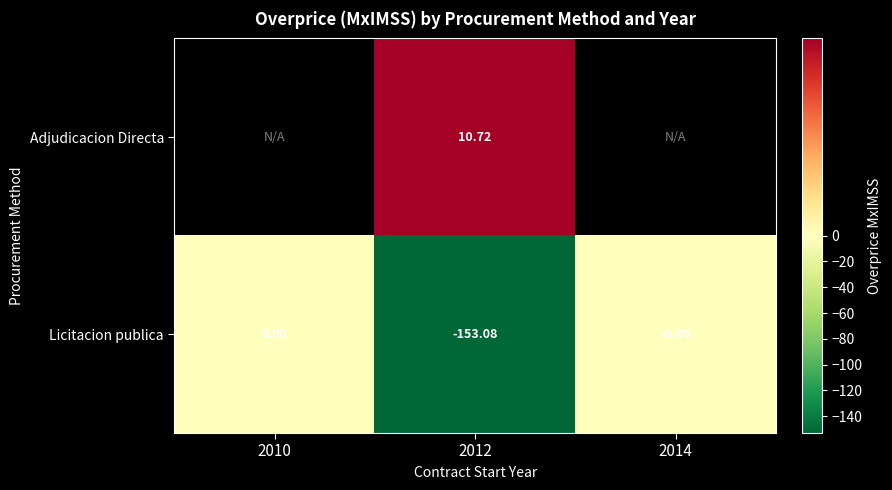

Is the value of Licitacion publica at 2012 greater than the value of Adjudicacion Directa at 2012?

No